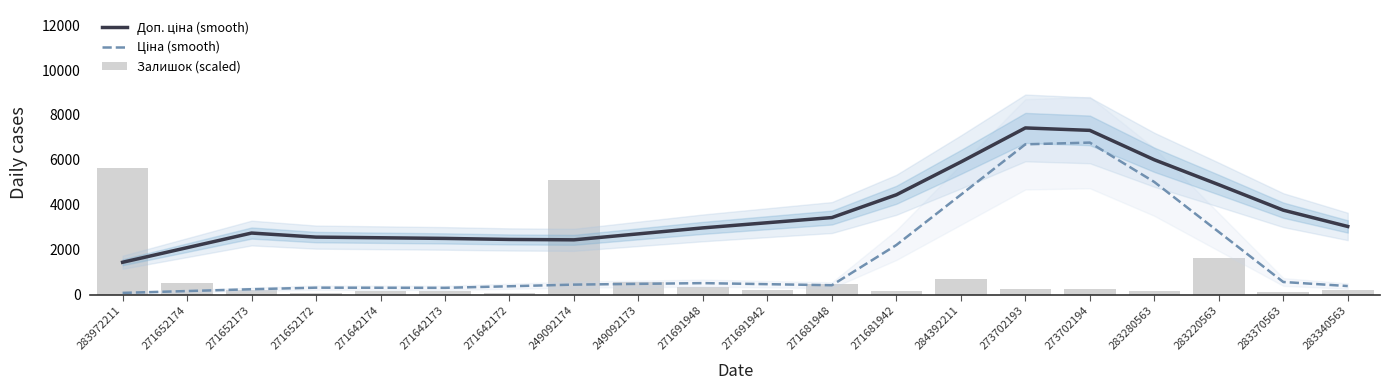

At how many categories does at least one series exceed 4378?

8